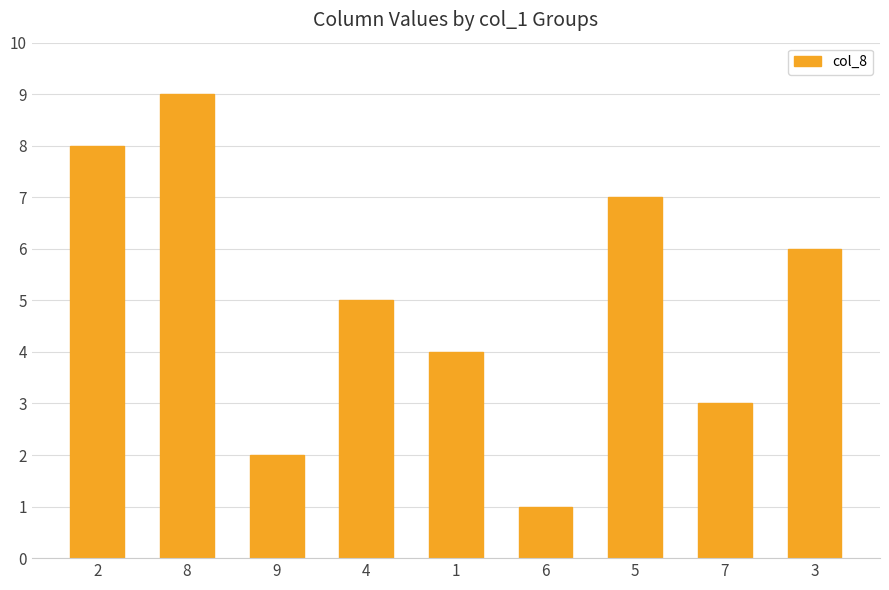

The value at 4 is 5. True or false?

True